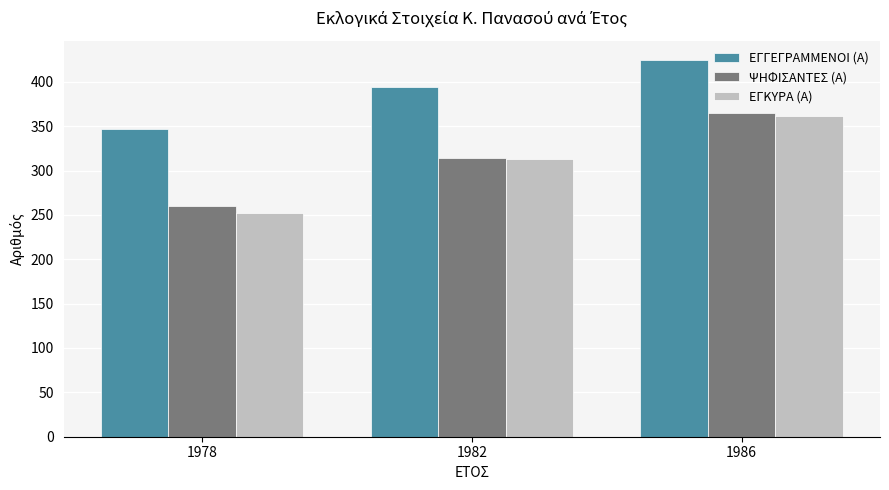

What is the spread (max minus min) of values at 1986?

64